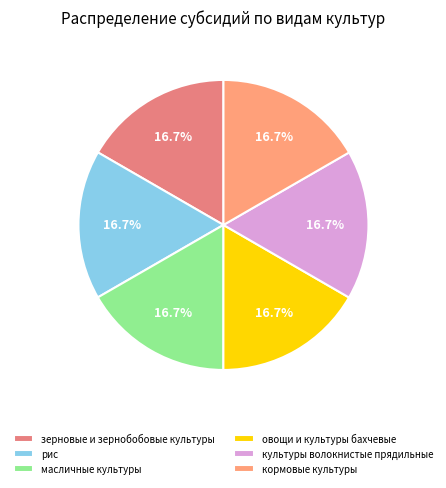

To the nearest percent, what percentage of the pie is зерновые и зернобобовые культуры?

17%